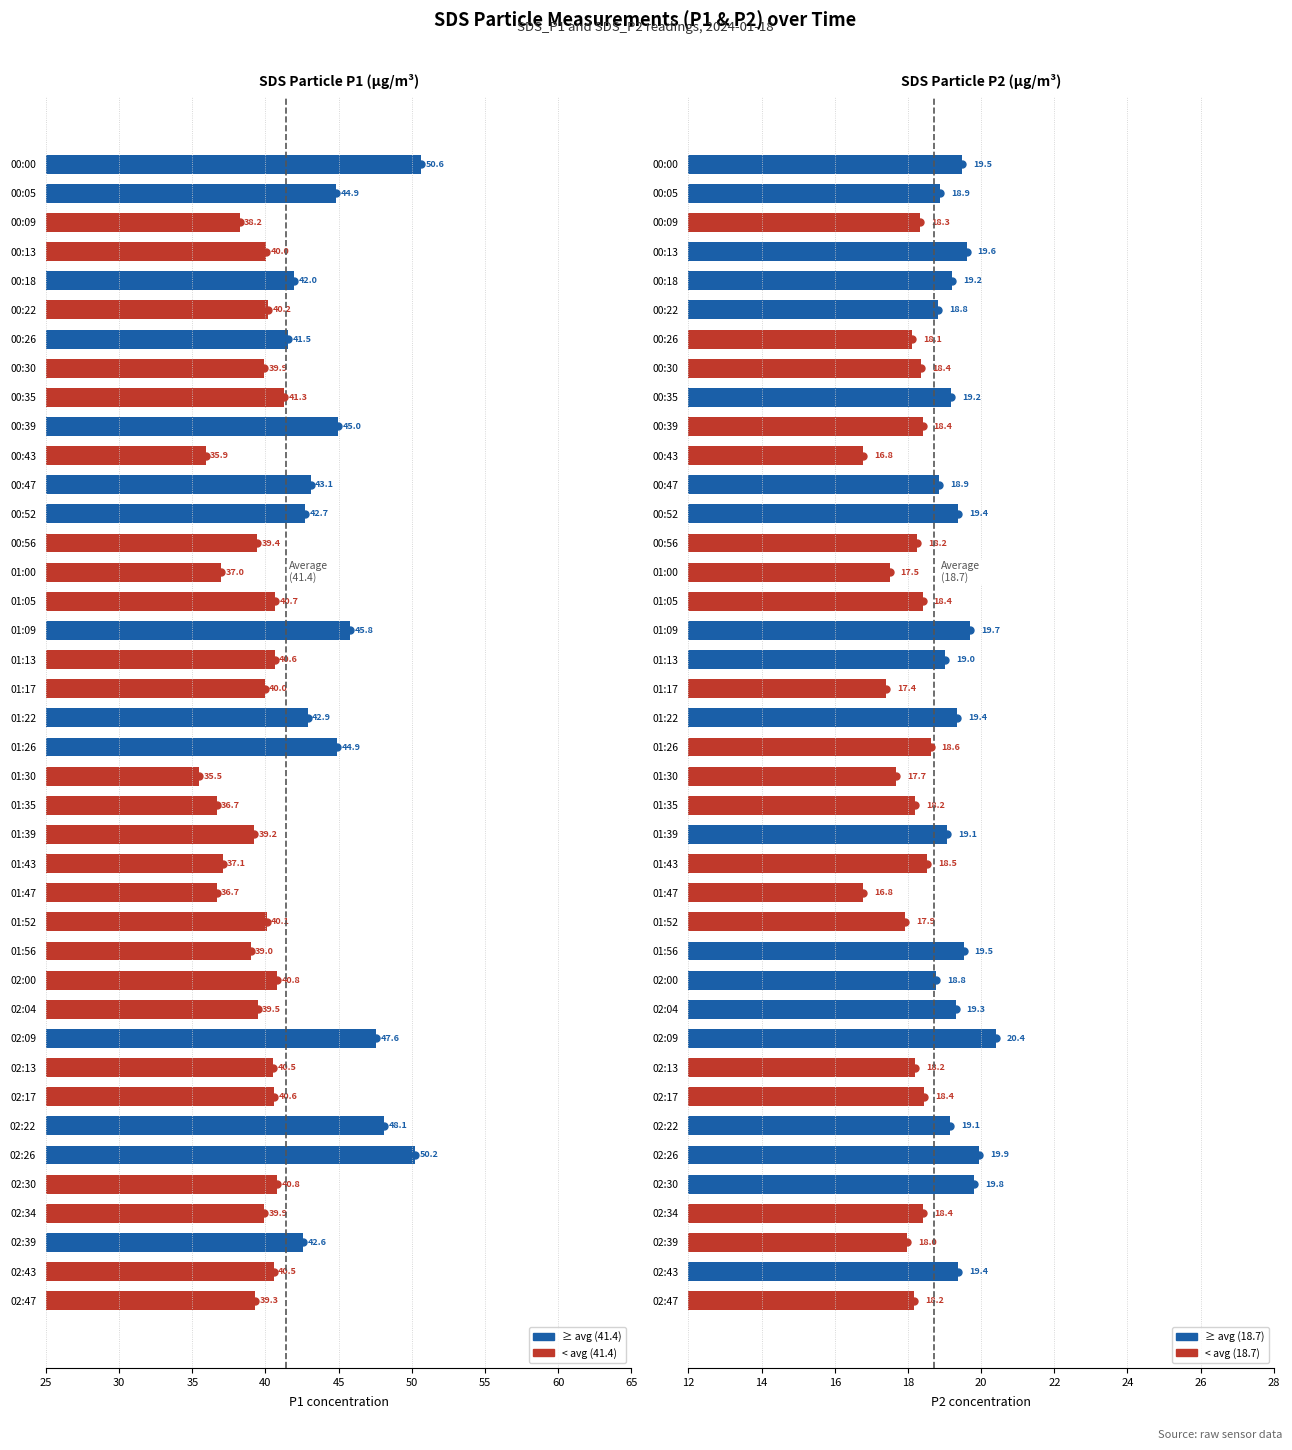

What is the label of the 37th bar from the right?

00:13